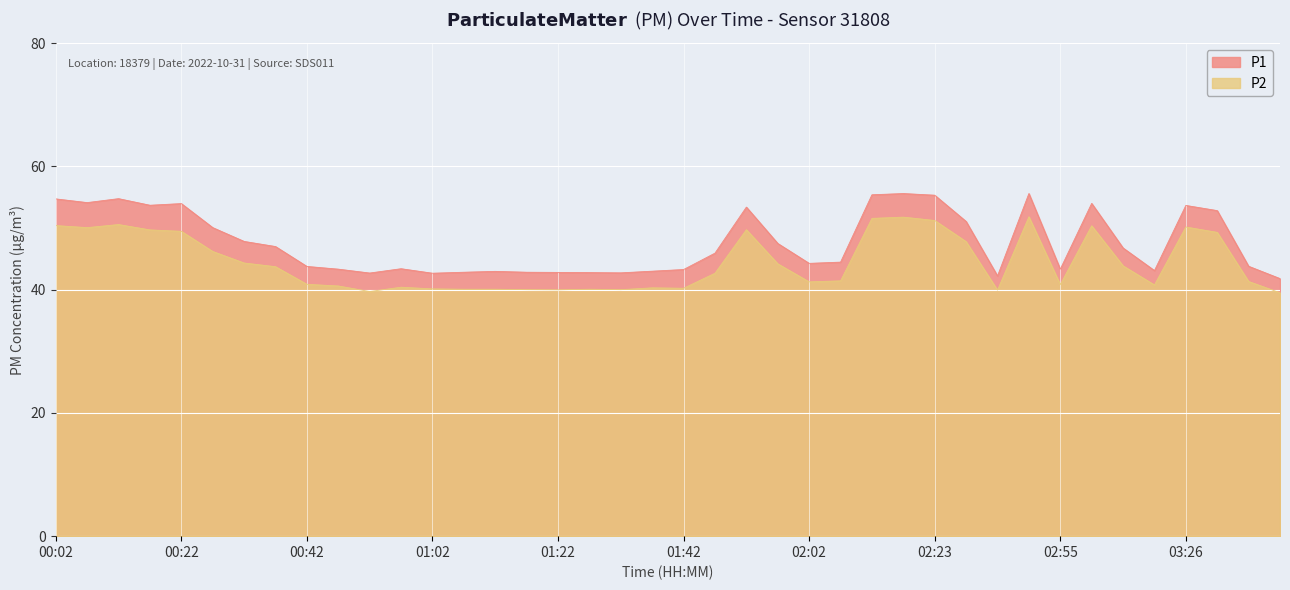

Is it true that P1 equals 74.7 at 01:47?

False